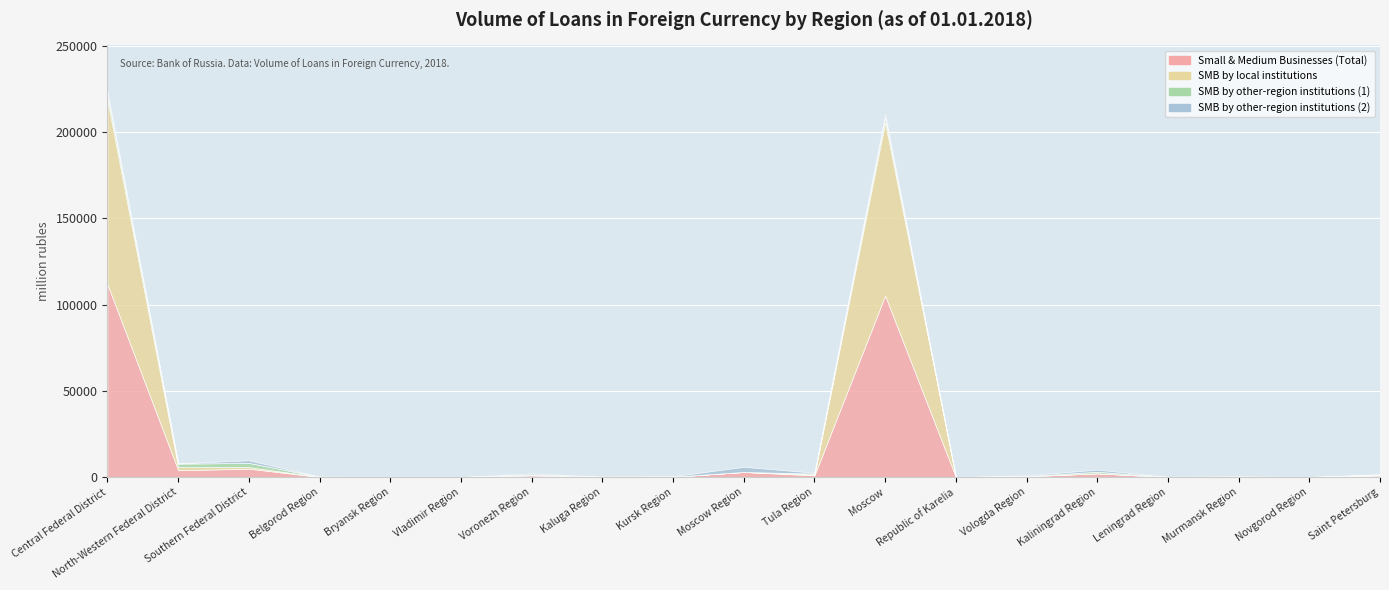

At which category is the sum across all series the highest?

Central Federal District